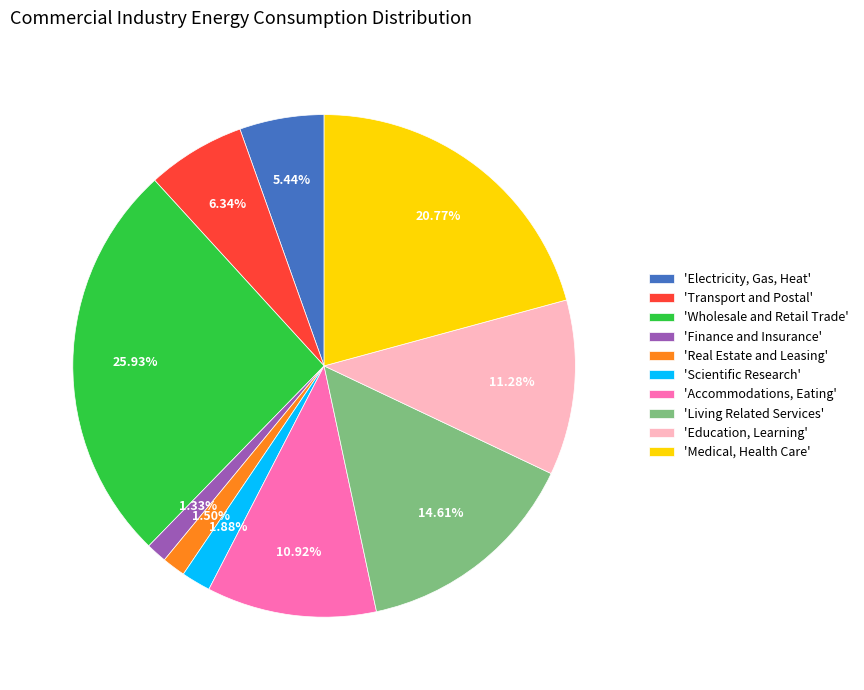

Between 'Education, Learning' and 'Transport and Postal', which is larger?

'Education, Learning'